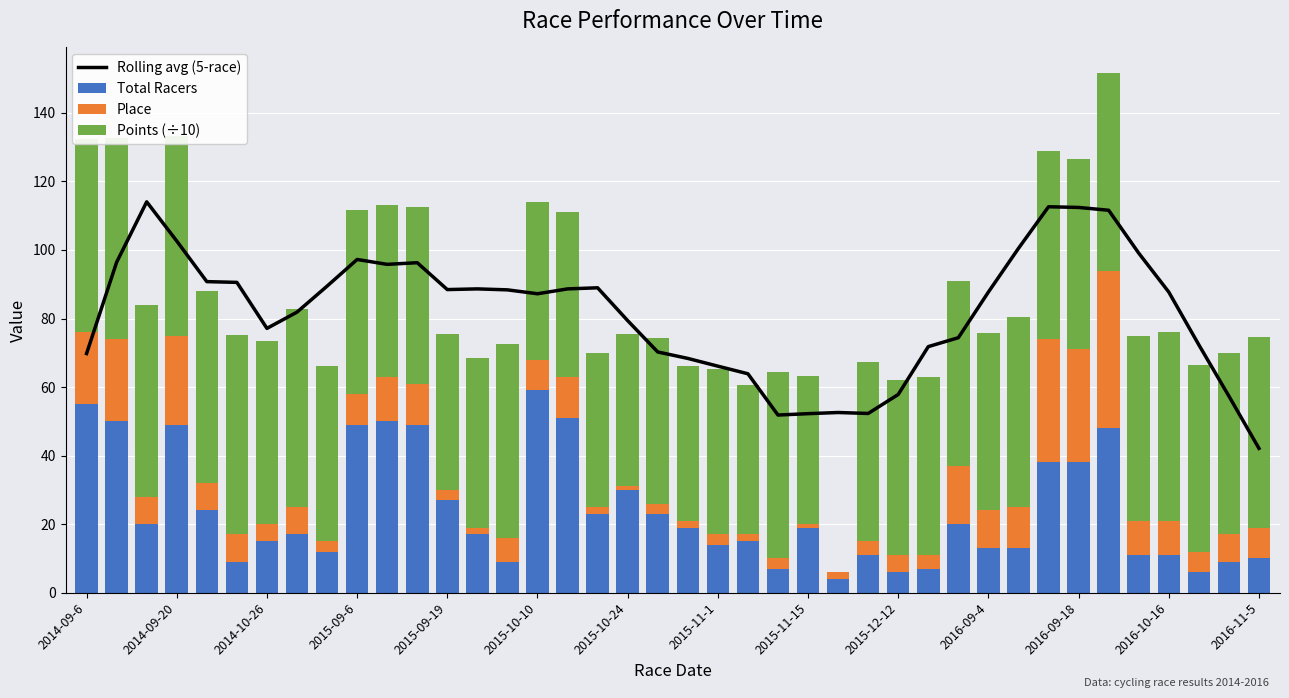

Rank the series by their average value, from highest to lowest.

Rolling avg (5-race), Points (÷10), Total Racers, Place